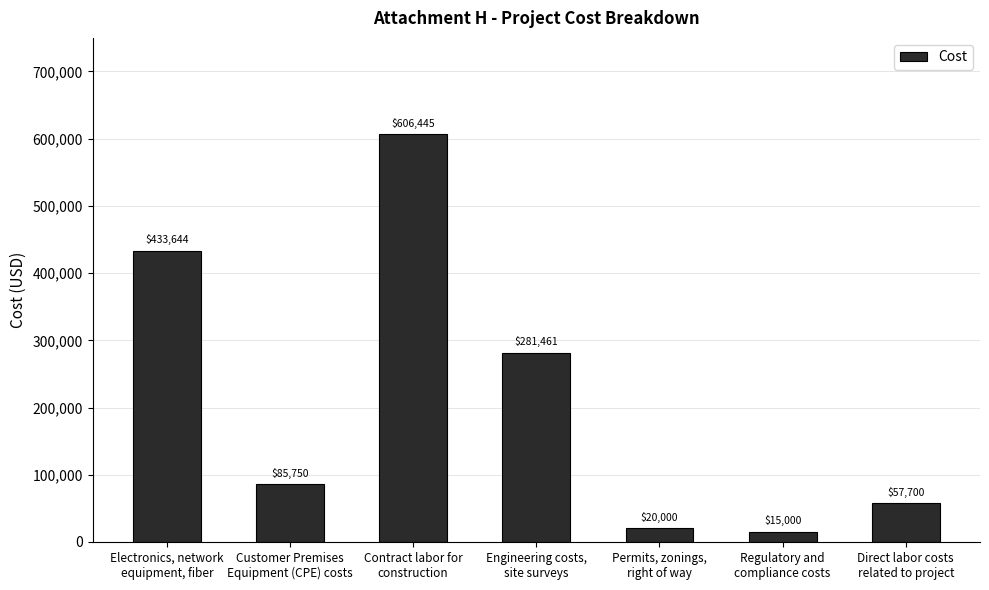

List the labels in order of value, largest first.

Contract labor for
construction, Electronics, network
equipment, fiber, Engineering costs,
site surveys, Customer Premises
Equipment (CPE) costs, Direct labor costs
related to project, Permits, zonings,
right of way, Regulatory and
compliance costs